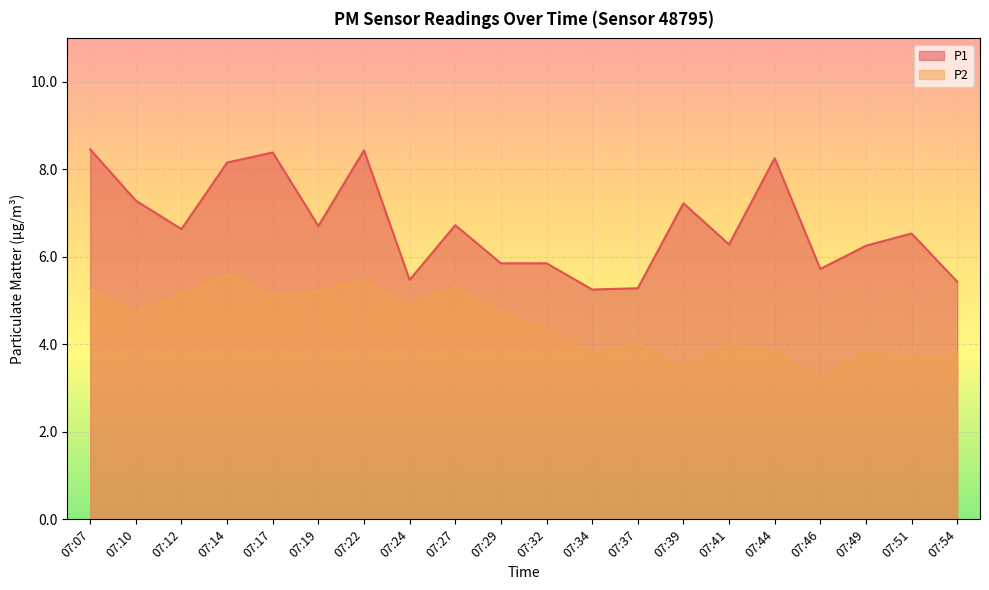

What are all the series names shown in the legend?

P1, P2